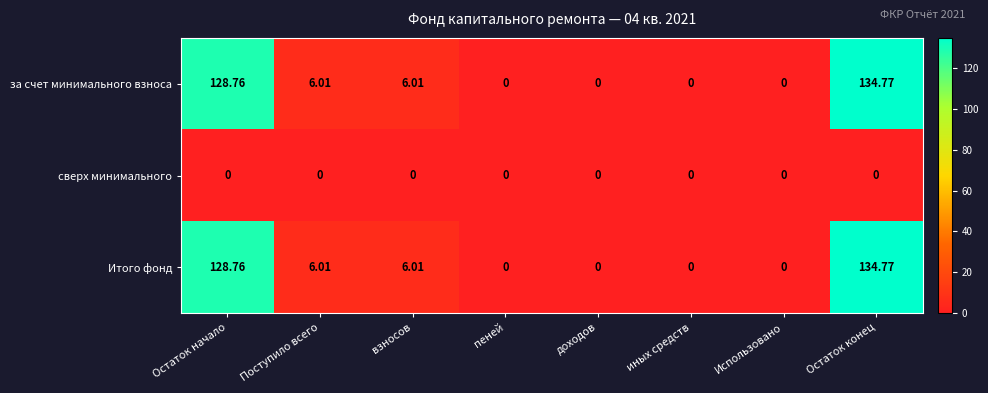

At which category is the sum across all series the highest?

Остаток конец